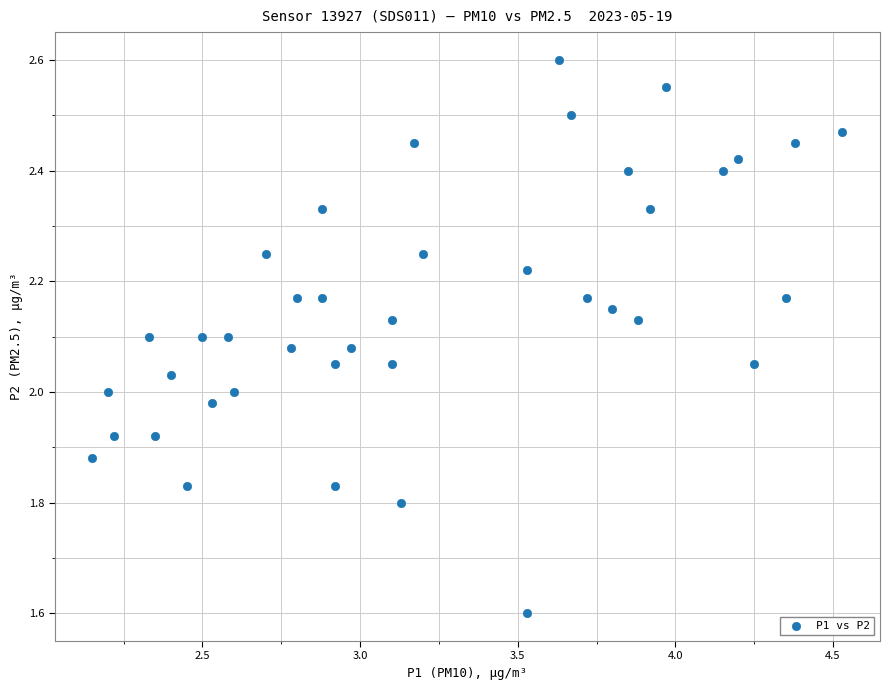

What is the range of Y values (max minus min)?

1.0